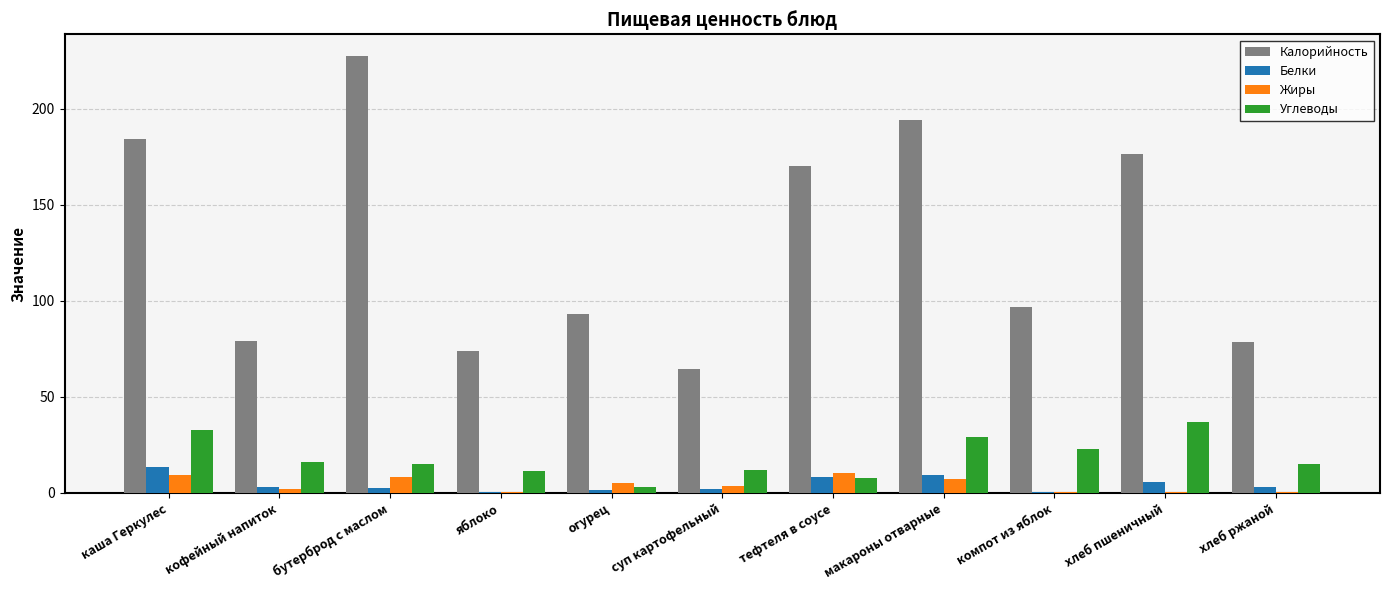

What is the maximum value shown in the chart?

227.3